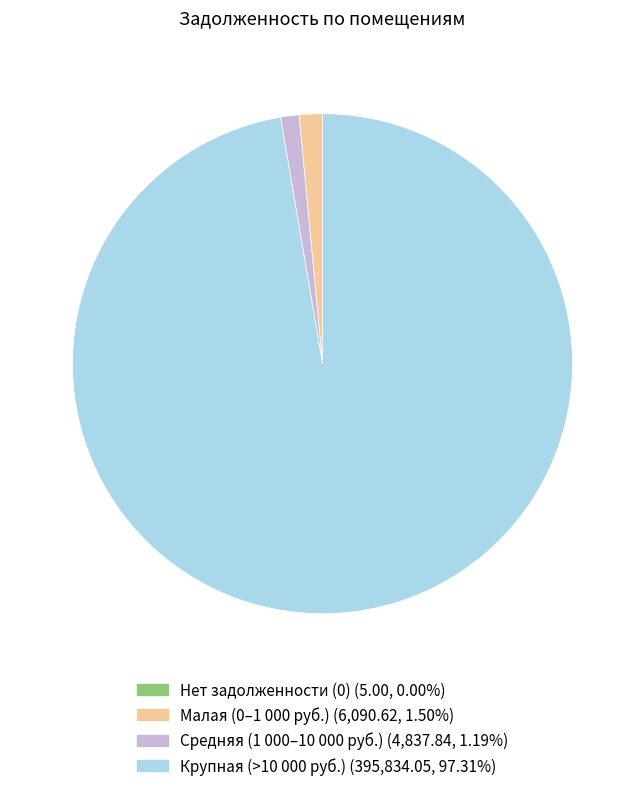

Does any single category account for the majority?

Yes